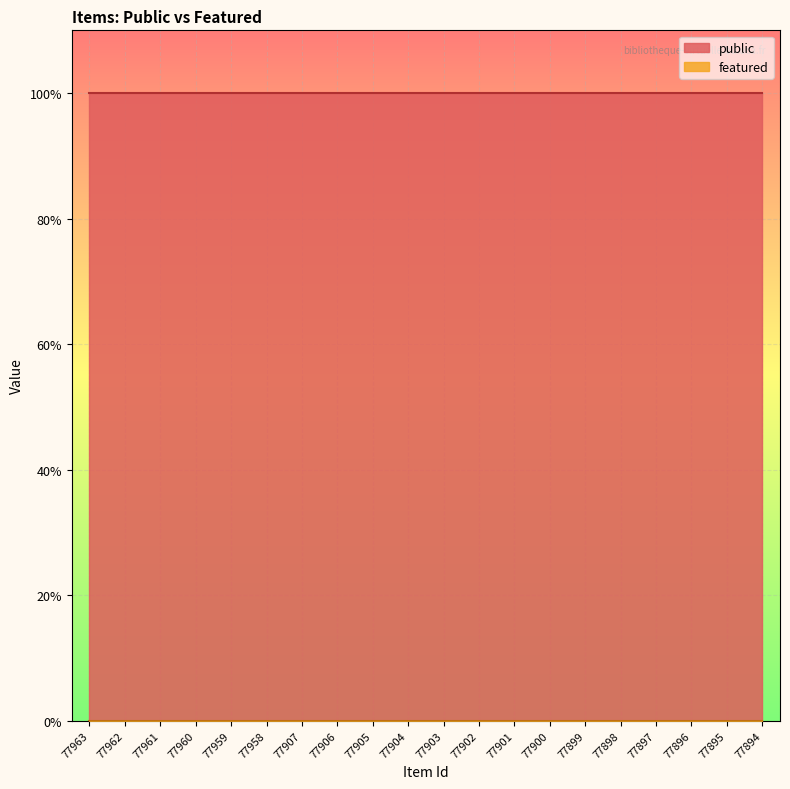

At which label does public reach its minimum?

77963